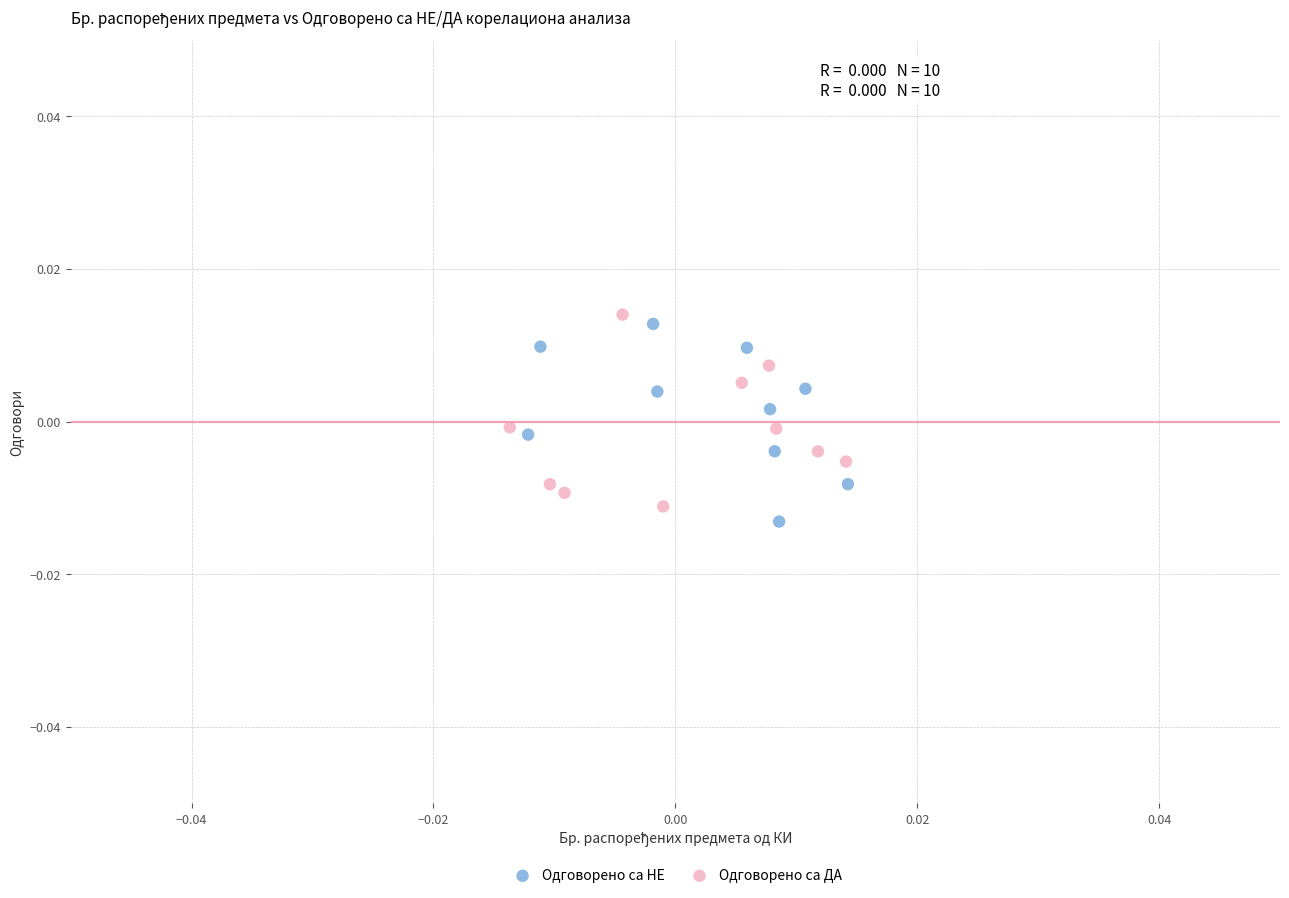

What are all the series names shown in the legend?

Одговорено са НЕ, Одговорено са ДА